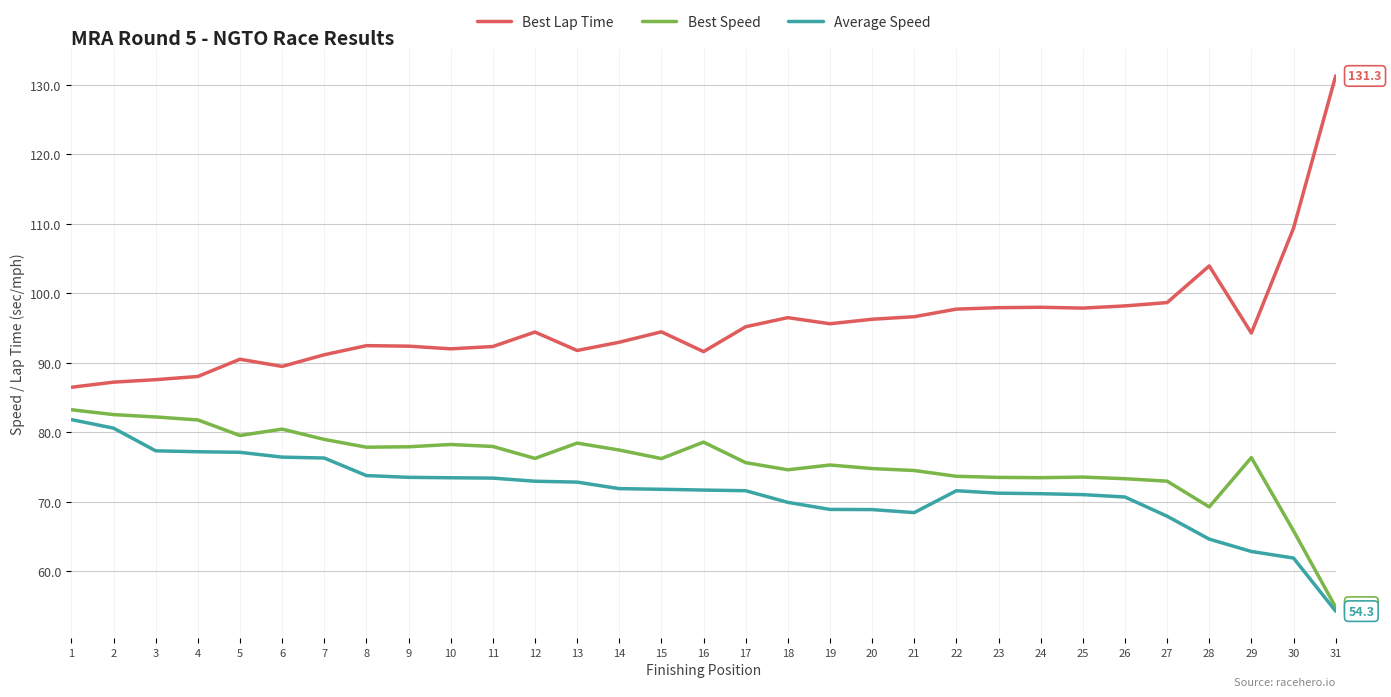

What value does the Best Speed series have at 16?

78.6